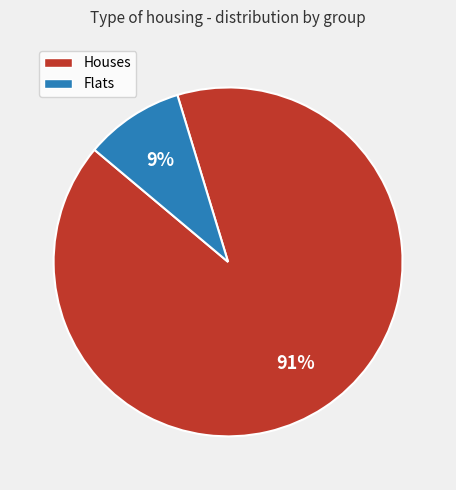

How many slices are in this pie chart?

2